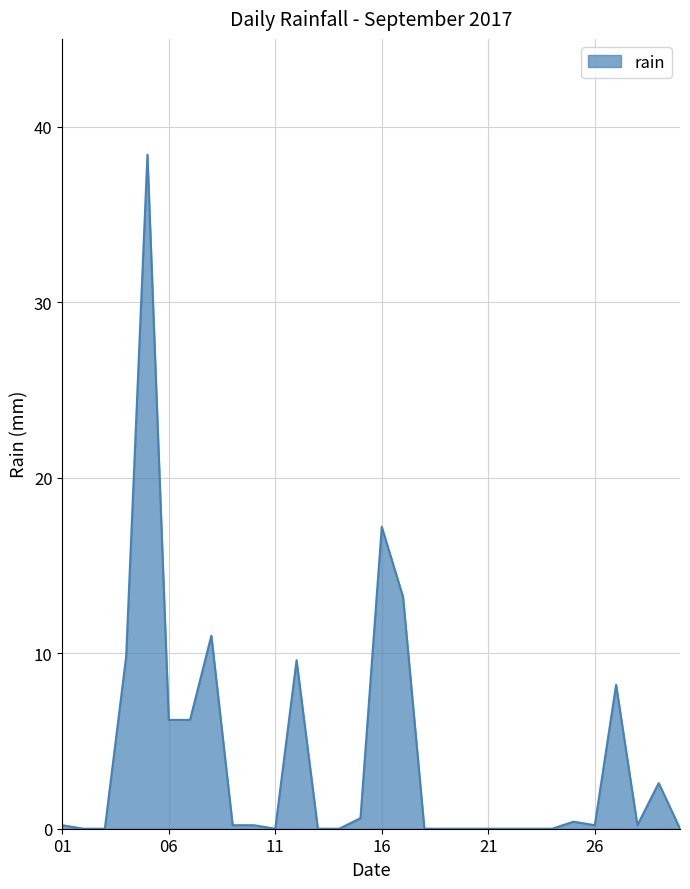

What is the maximum value shown in the chart?

38.4